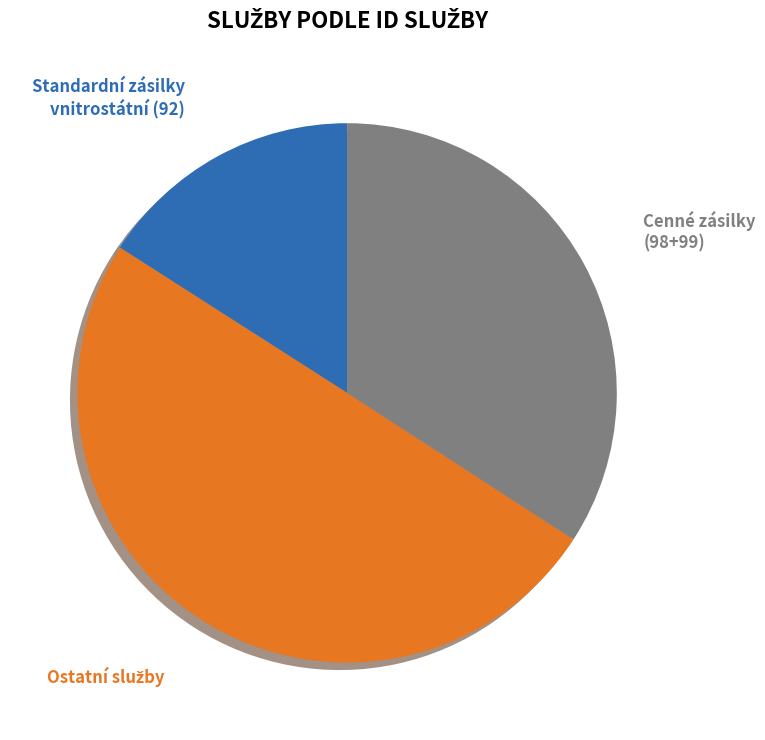

To the nearest percent, what portion does Cenné zásilky (98+99) represent?

34%